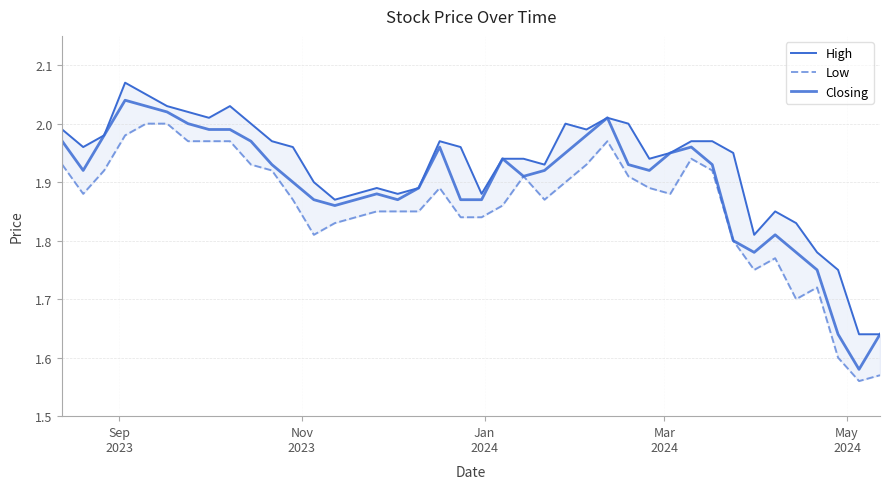

What are all the series names shown in the legend?

High, Low, Closing